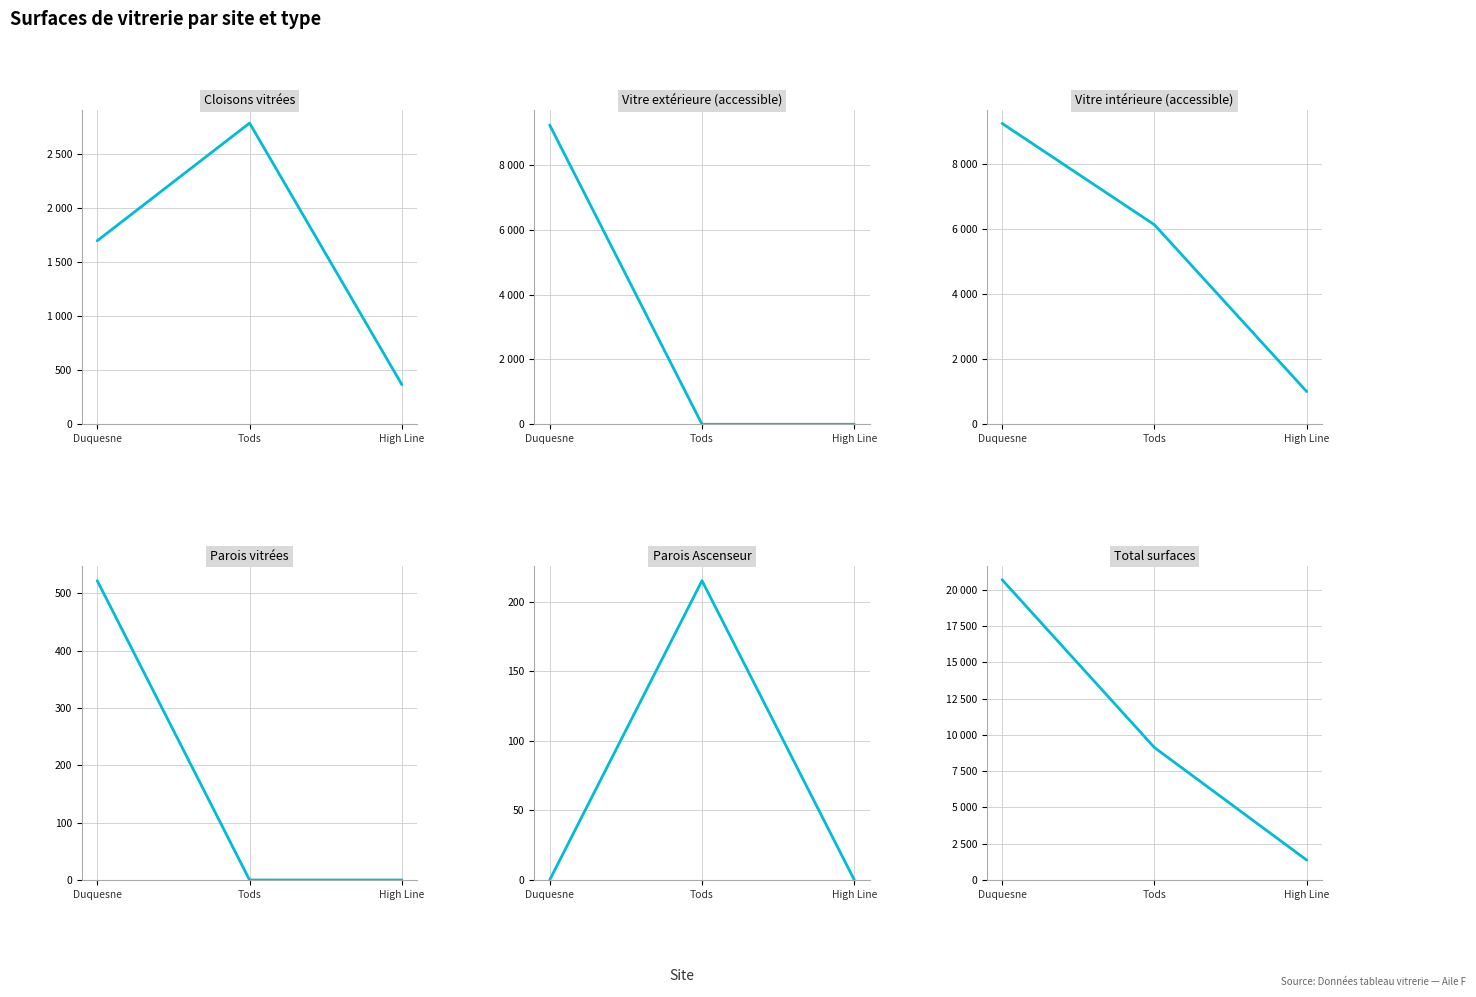

What is the difference between the maximum and minimum values in the Vitre extérieure (accessible) series?

9240